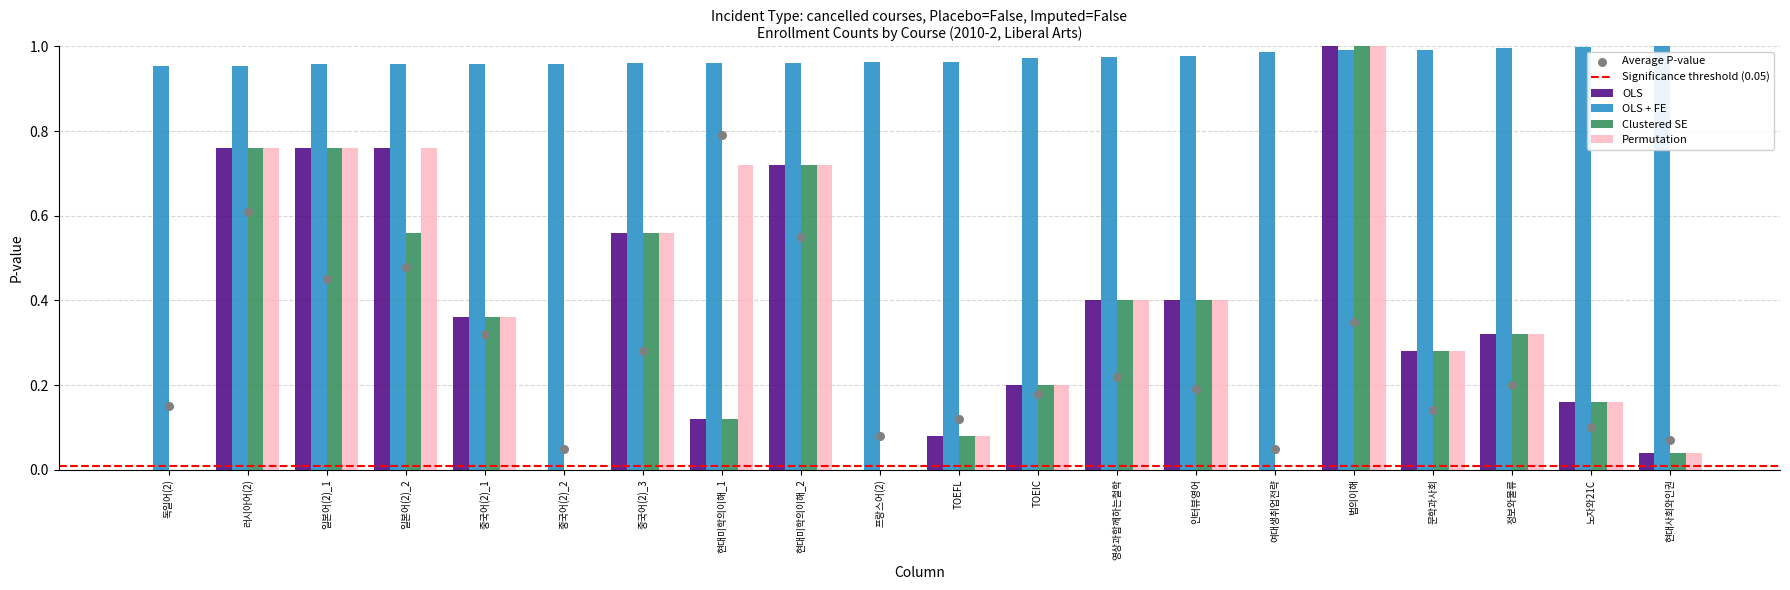

Which series contains the highest Y value?

OLS